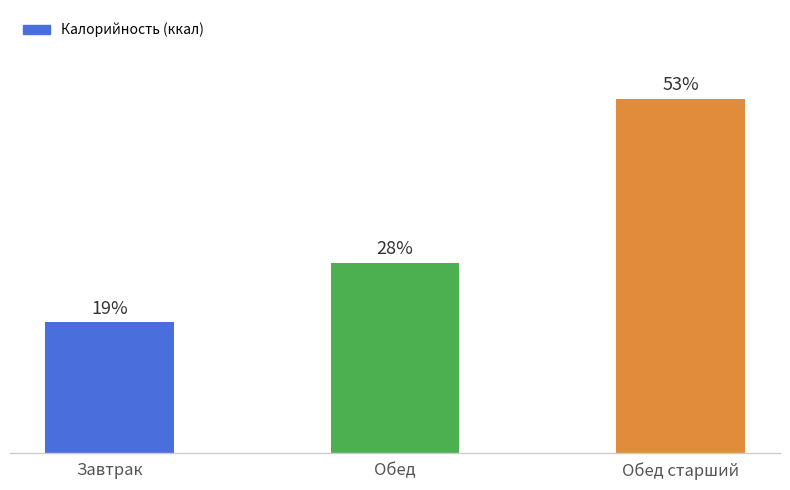

What is the ratio of the value at Обед старший to the value at Обед?

1.9